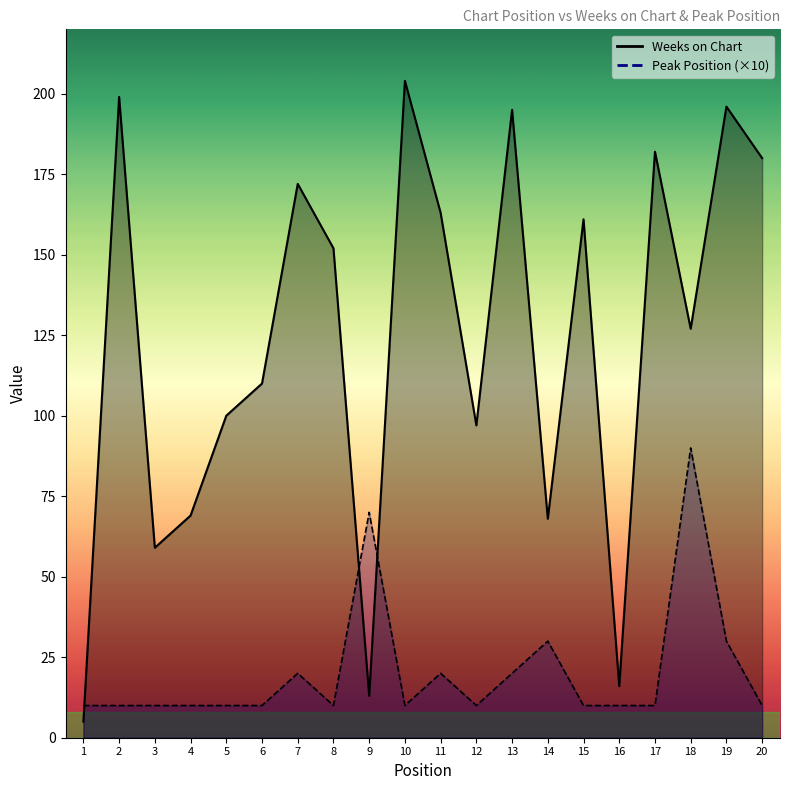

Reading left to right, extract all data points from this chart.

Weeks on Chart: 5	199	59	69	100	110	172	152	13	204	163	97	195	68	161	16	182	127	196	180
Peak Position: 10	10	10	10	10	10	20	10	70	10	20	10	20	30	10	10	10	90	30	10